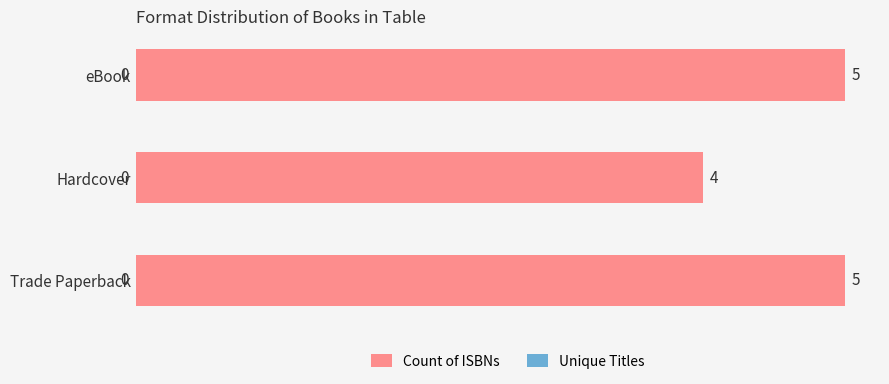

What is the sum of all values?

14